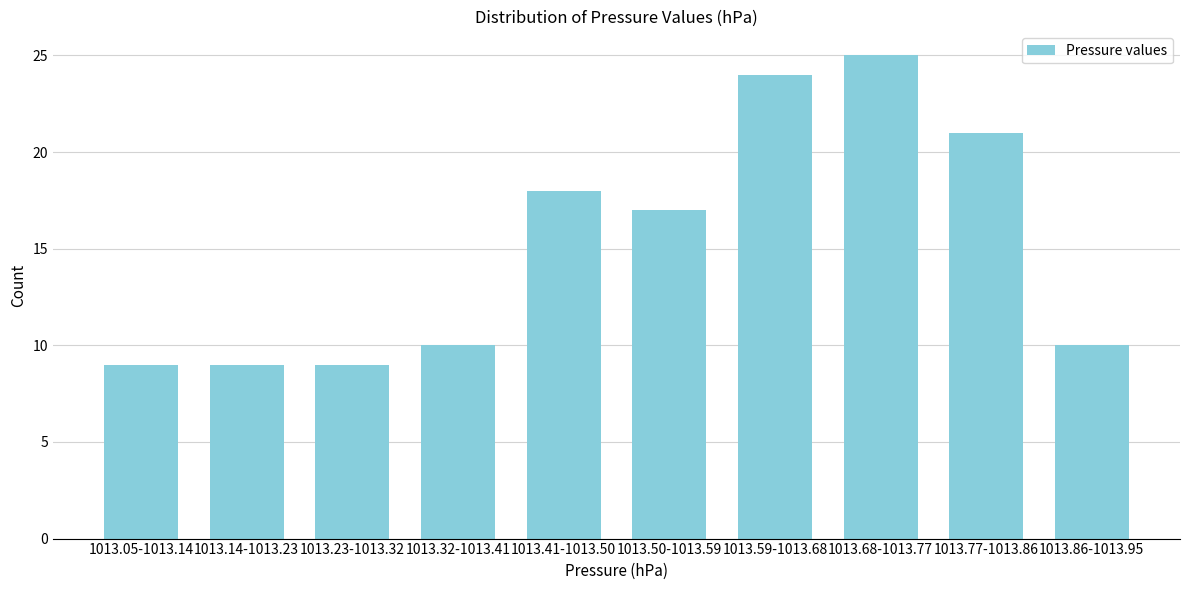

Reading left to right, transcribe all the data shown in this chart.

1013.05-1013.14=9	1013.14-1013.23=9	1013.23-1013.32=9	1013.32-1013.41=10	1013.41-1013.50=18	1013.50-1013.59=17	1013.59-1013.68=24	1013.68-1013.77=25	1013.77-1013.86=21	1013.86-1013.95=10